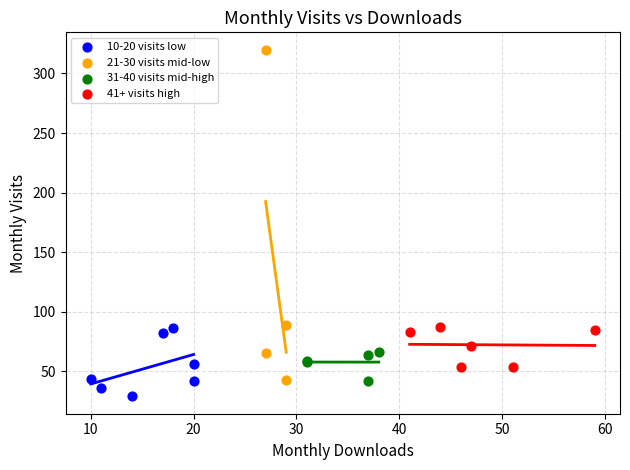

Which series contains the lowest Y value?

10-20 visits low